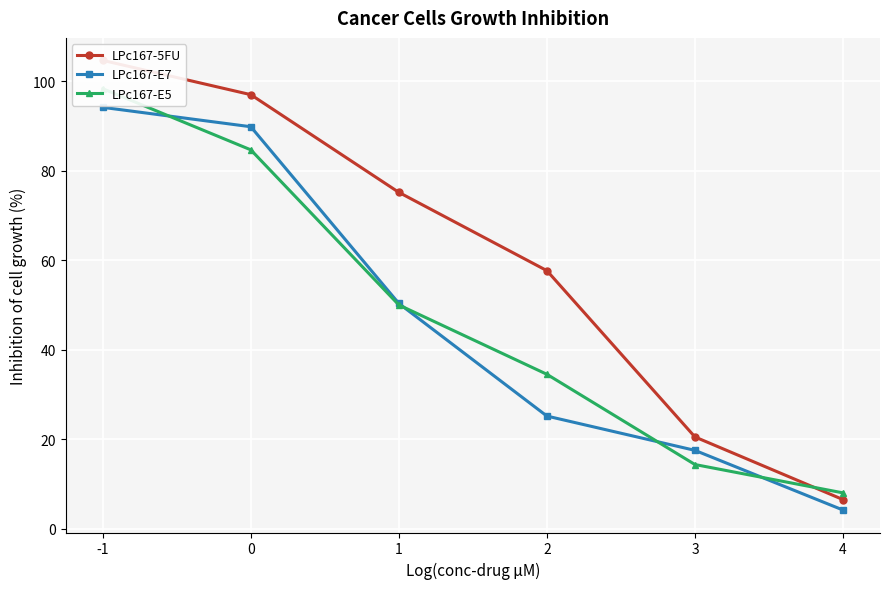

Reading right to left, list all the values displayed in this chart.

LPc167-5FU: 6.5	20.5	57.7	75.2	97.0	104.7
LPc167-E7: 4.2	17.5	25.2	50.3	89.8	94.2
LPc167-E5: 8.0	14.3	34.5	50.0	84.7	98.3